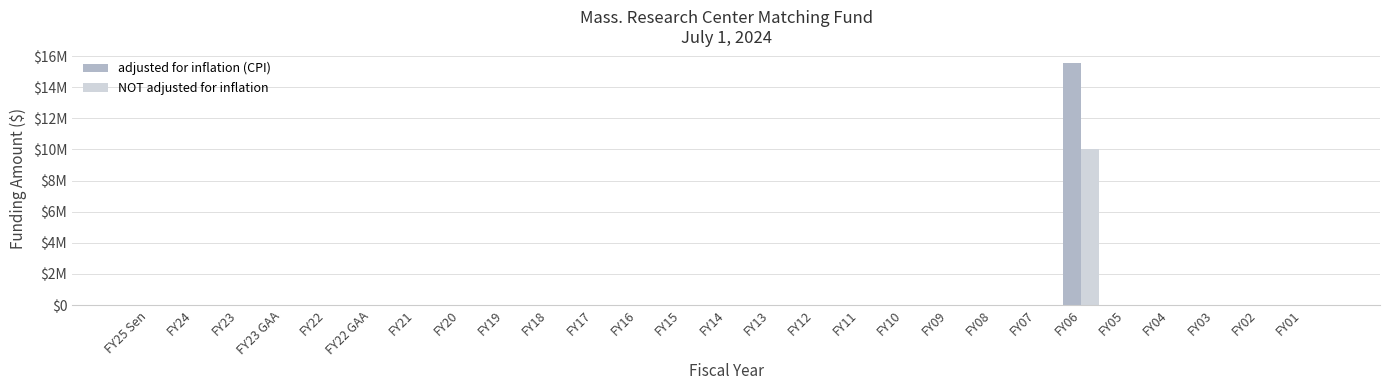

List the labels in order of NOT adjusted for inflation value, smallest first.

FY25 Sen, FY24, FY23, FY23 GAA, FY22, FY22 GAA, FY21, FY20, FY19, FY18, FY17, FY16, FY15, FY14, FY13, FY12, FY11, FY10, FY09, FY08, FY07, FY05, FY04, FY03, FY02, FY01, FY06